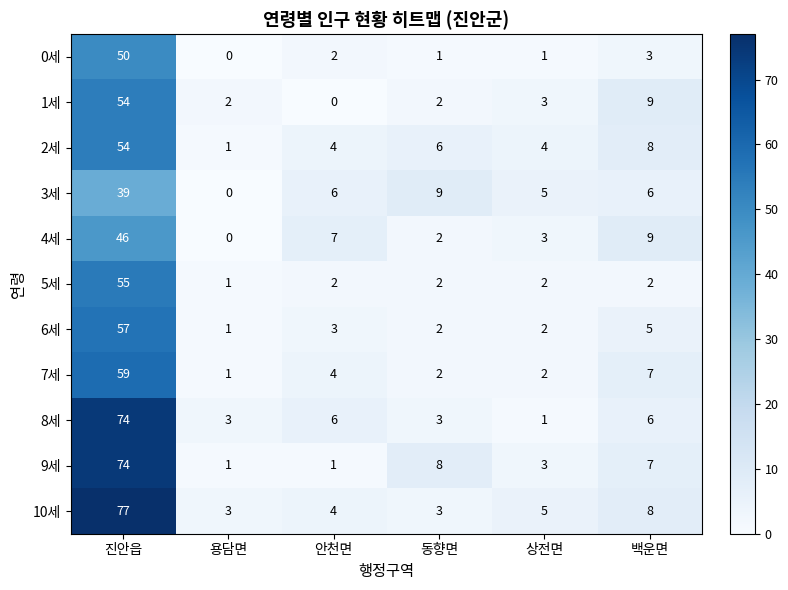

What is the difference between the second highest and minimum values in the 8세 series?

5